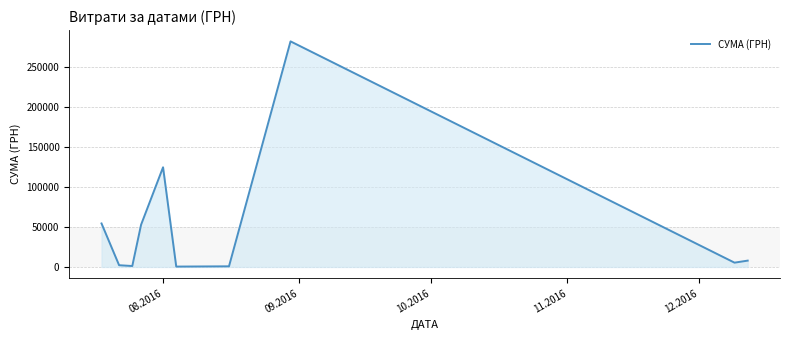

What is the maximum value shown in the chart?

282495.1